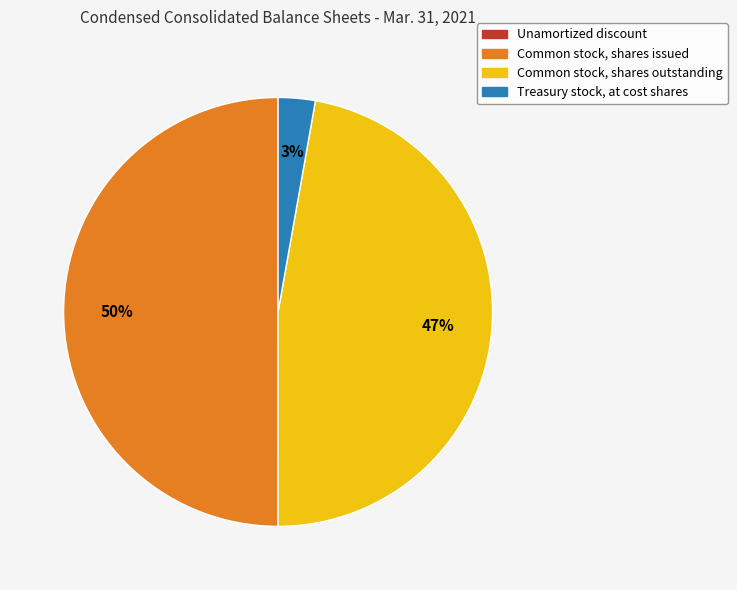

To the nearest percent, what portion does Treasury stock, at cost shares represent?

3%